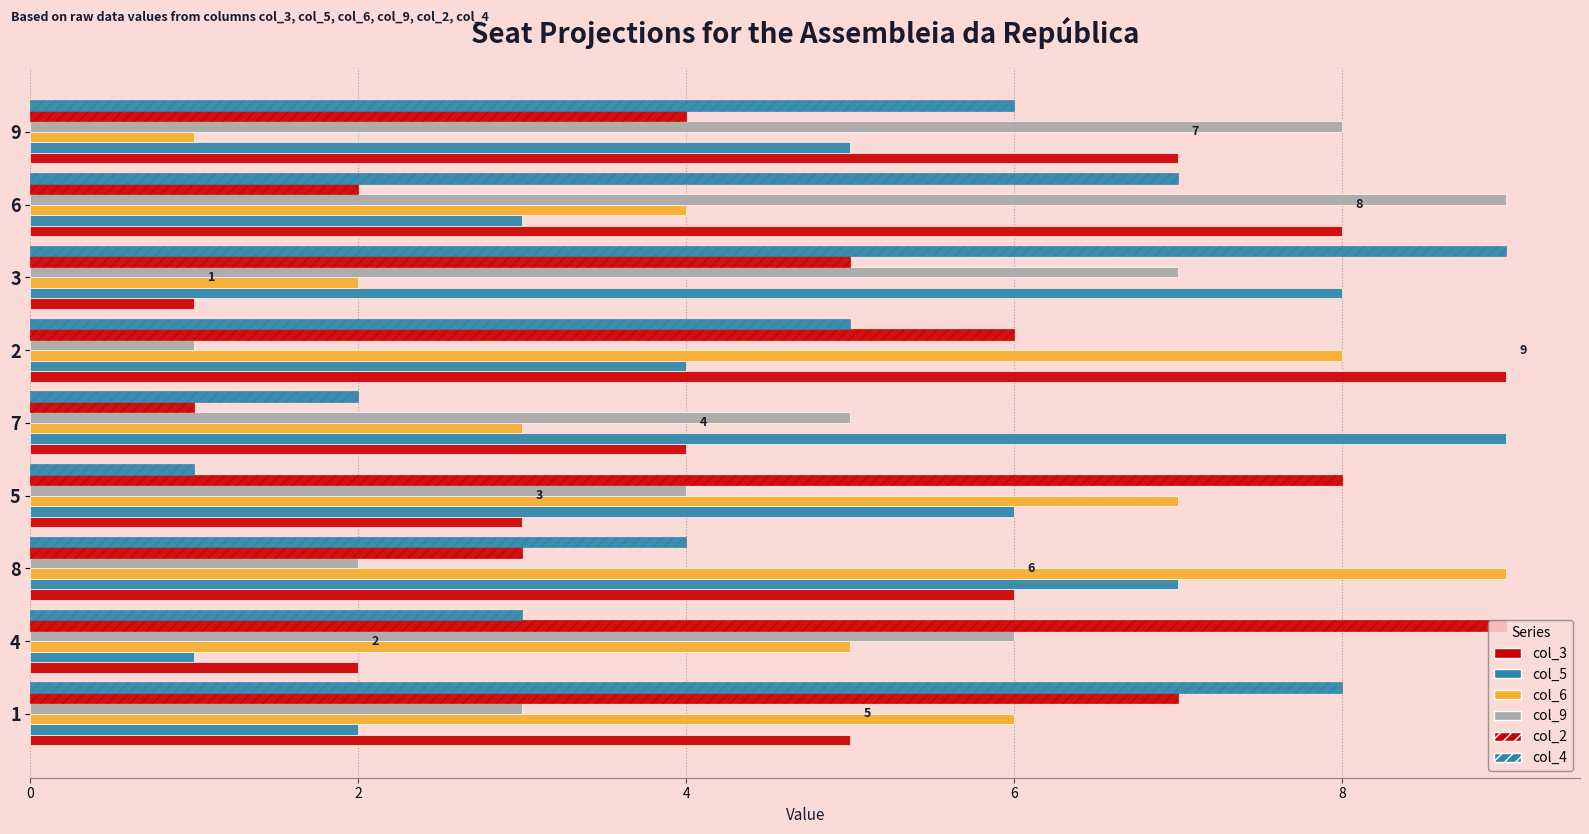

True or false: col_2 has a value of 2 at 3.

False